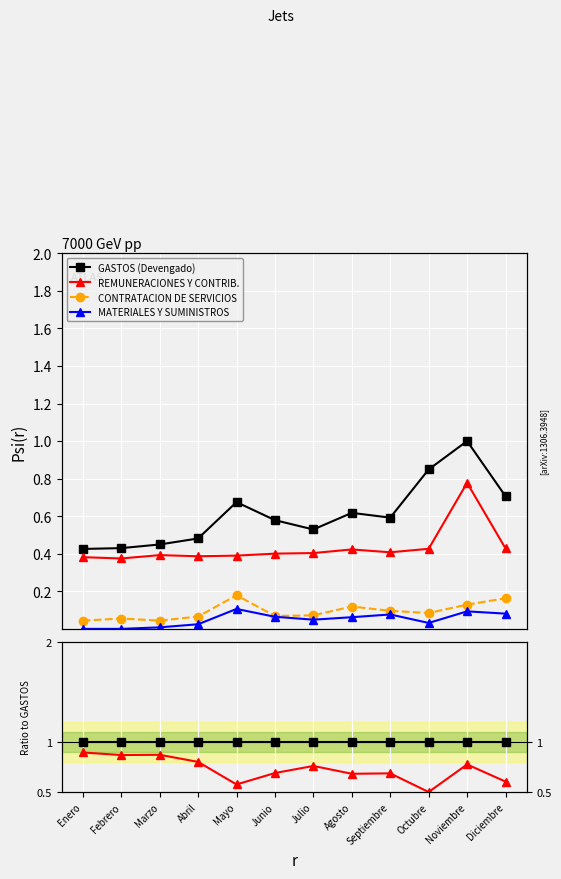

Count the CONTRATACION DE SERVICIOS values in the range 0 to 1.

12